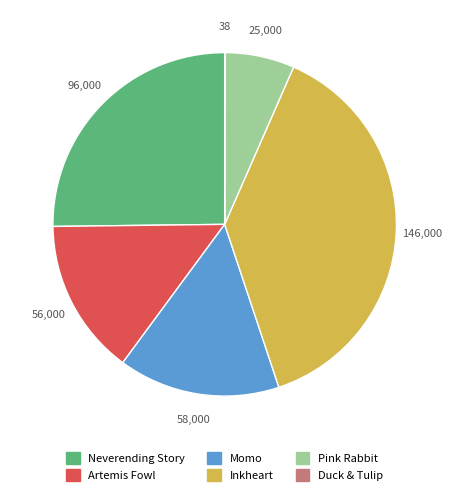

Which category has the biggest portion of the pie?

Inkheart